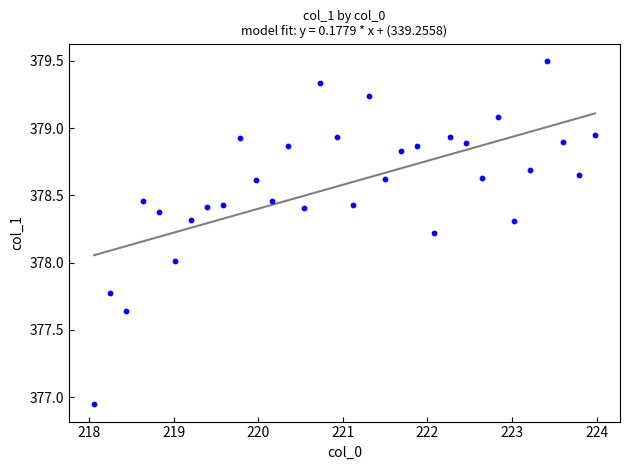

What is the range of X values (max minus min)?

5.9